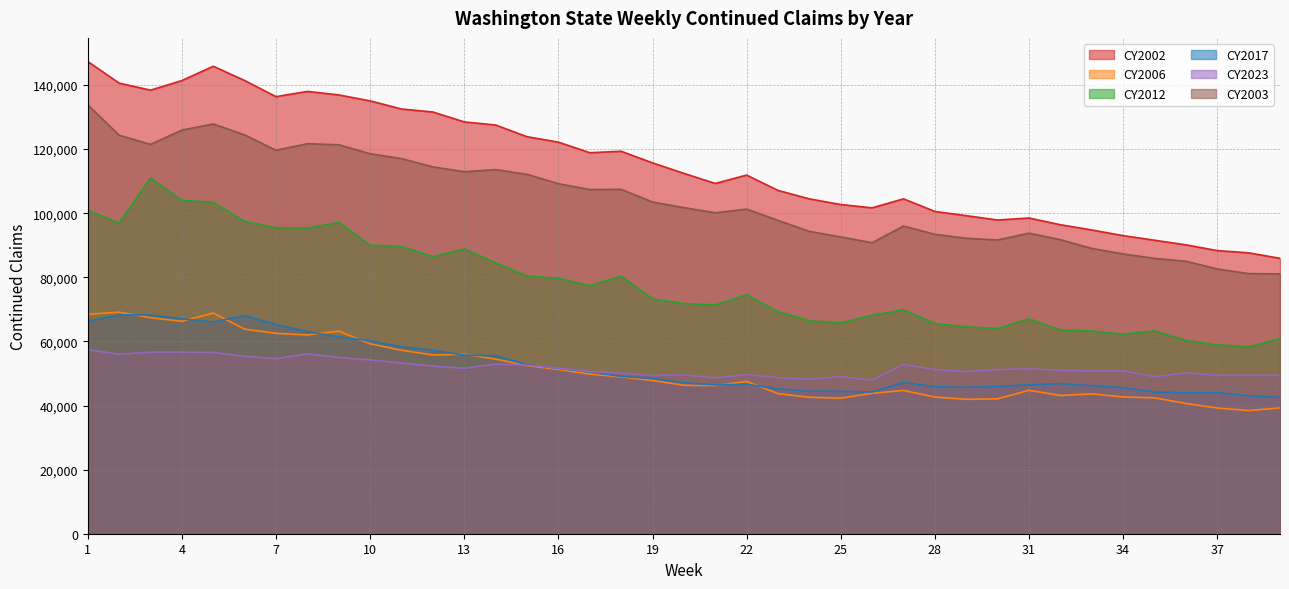

Between 8 and 35, which series saw the biggest shift?

CY2002